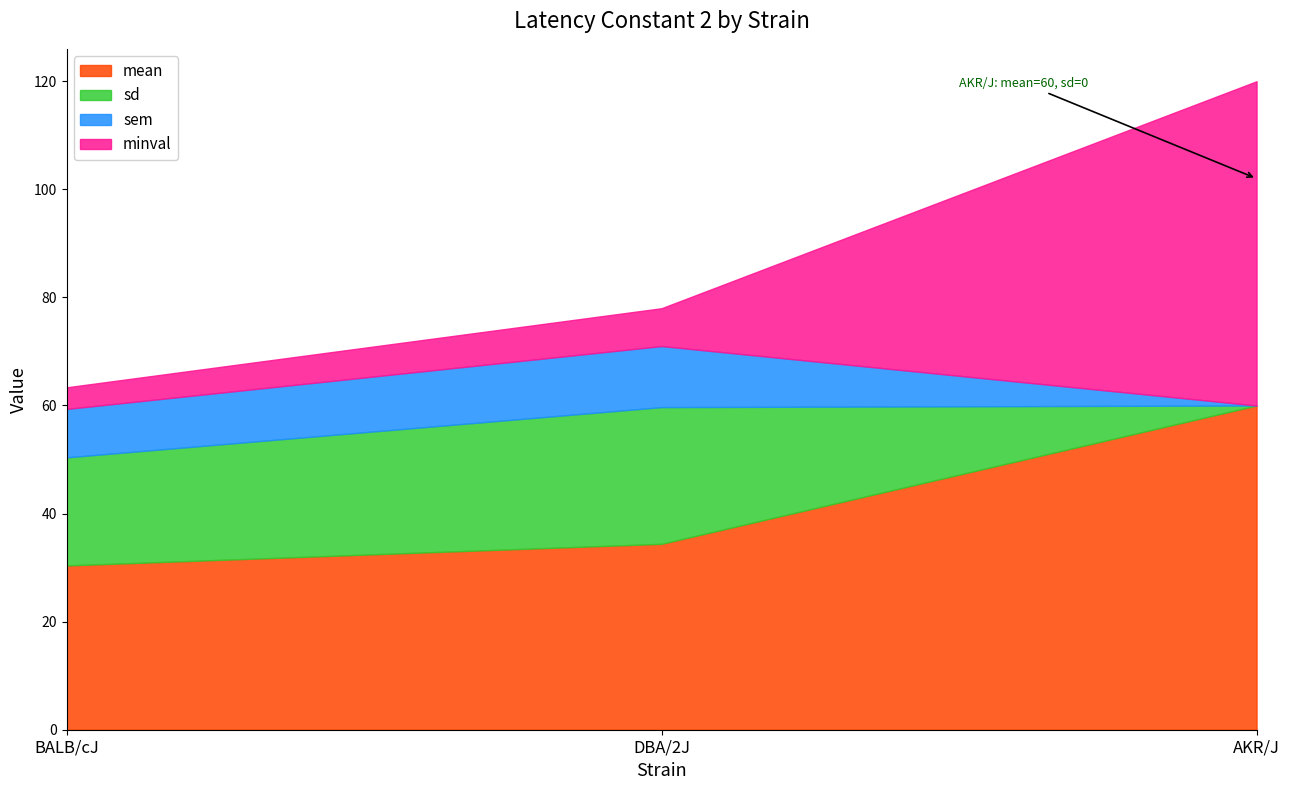

What is the total value across all series at BALB/cJ?

63.4